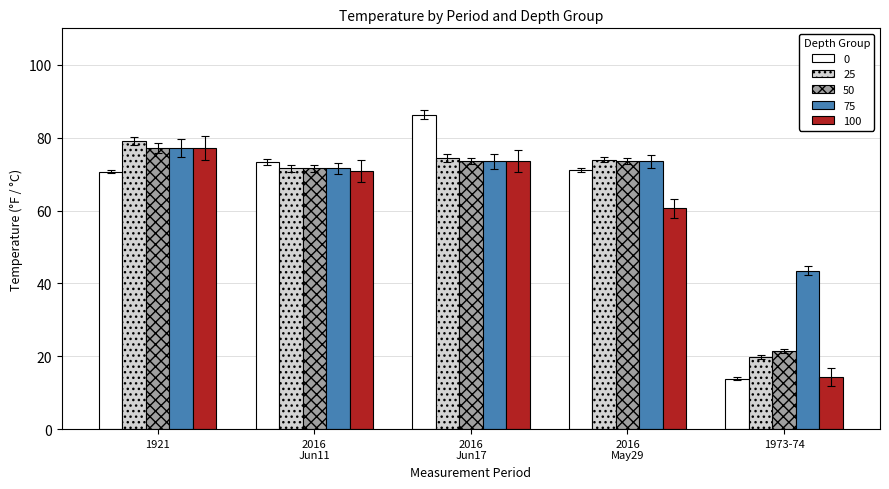

What is the average value of the 75 series?

67.9